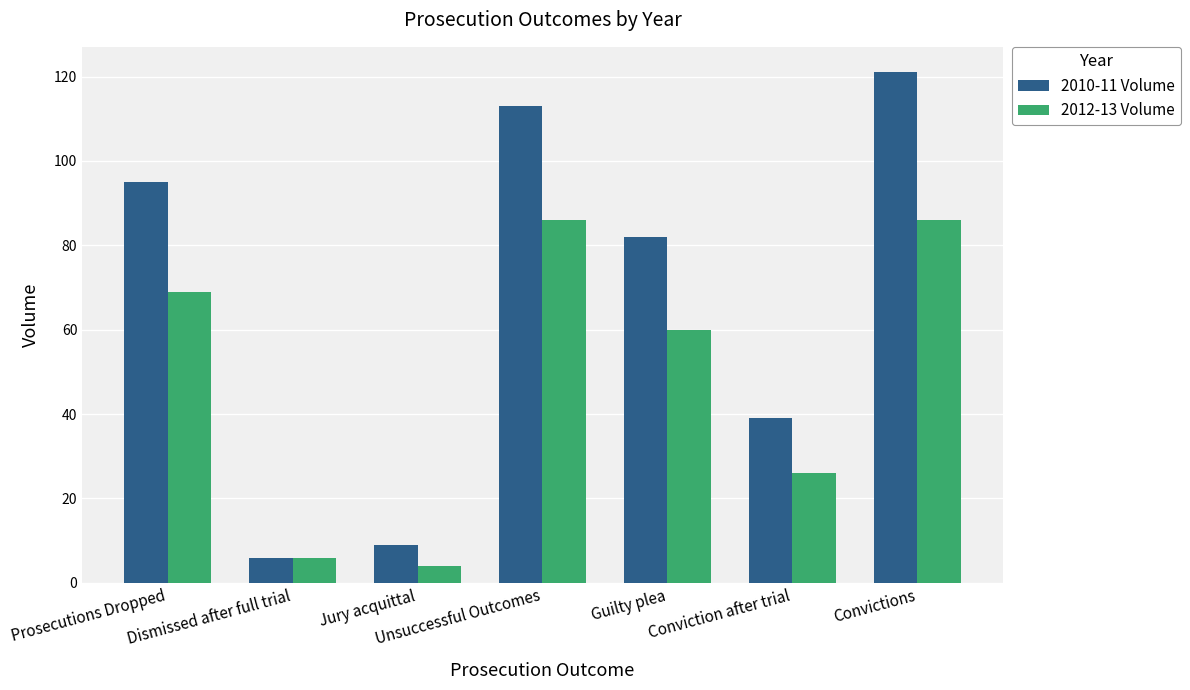

Rank the series at Jury acquittal from highest to lowest value.

2010-11 Volume, 2012-13 Volume